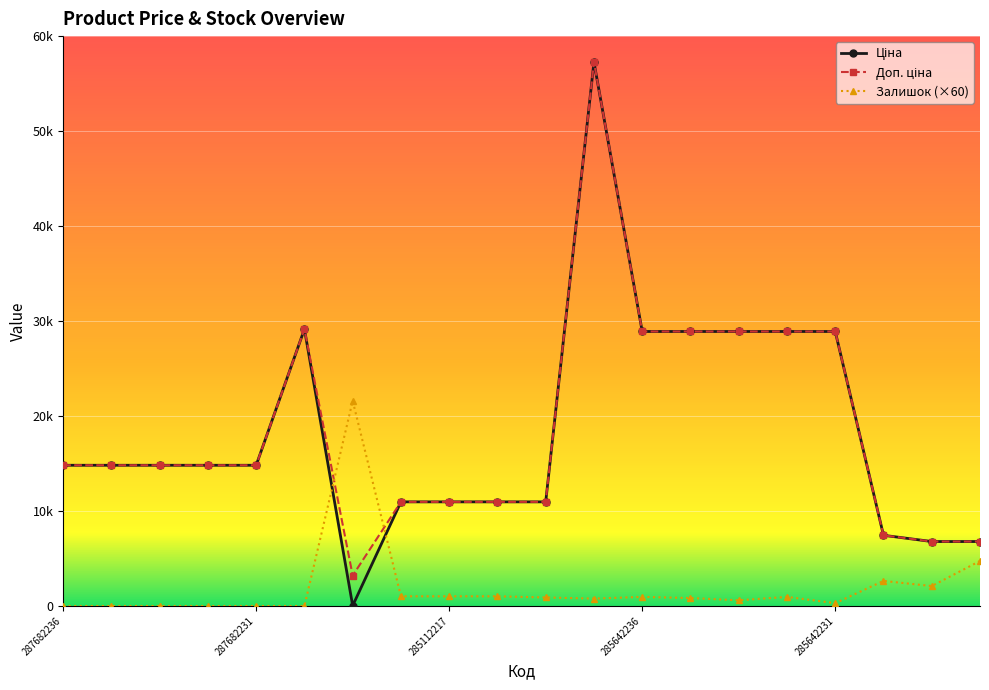

Where is the first local maximum for Доп. ціна?

287702232